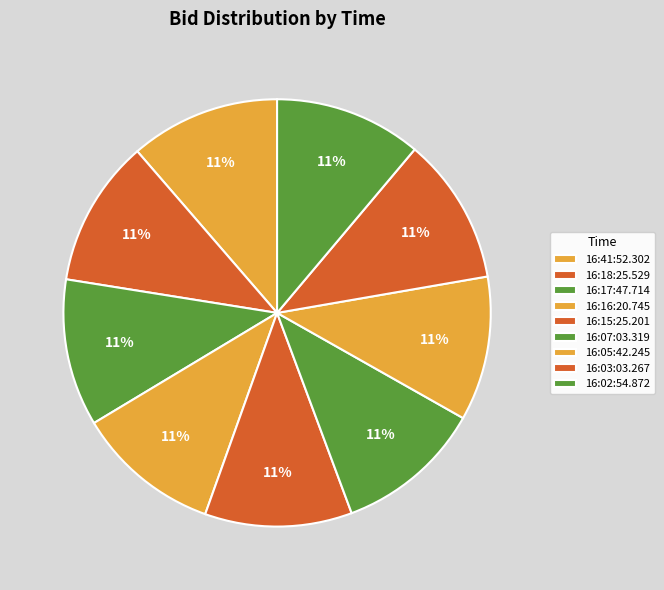

To the nearest percent, what is the average slice percentage?

11%